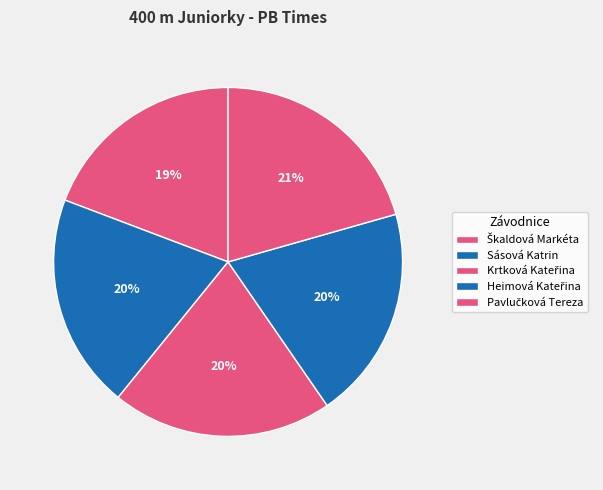

Is there a majority slice in this chart?

No